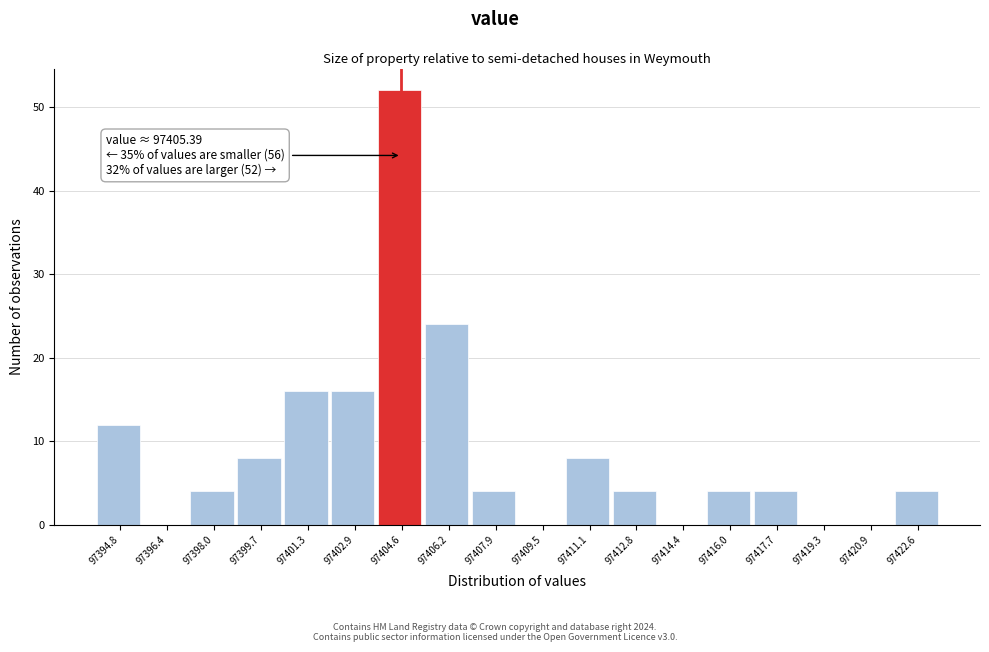

Reading left to right, transcribe all the data shown in this chart.

97394.8=12	97396.4=0	97398.0=4	97399.7=8	97401.3=16	97402.9=16	97404.6=52	97406.2=24	97407.9=4	97409.5=0	97411.1=8	97412.8=4	97414.4=0	97416.0=4	97417.7=4	97419.3=0	97420.9=0	97422.6=4